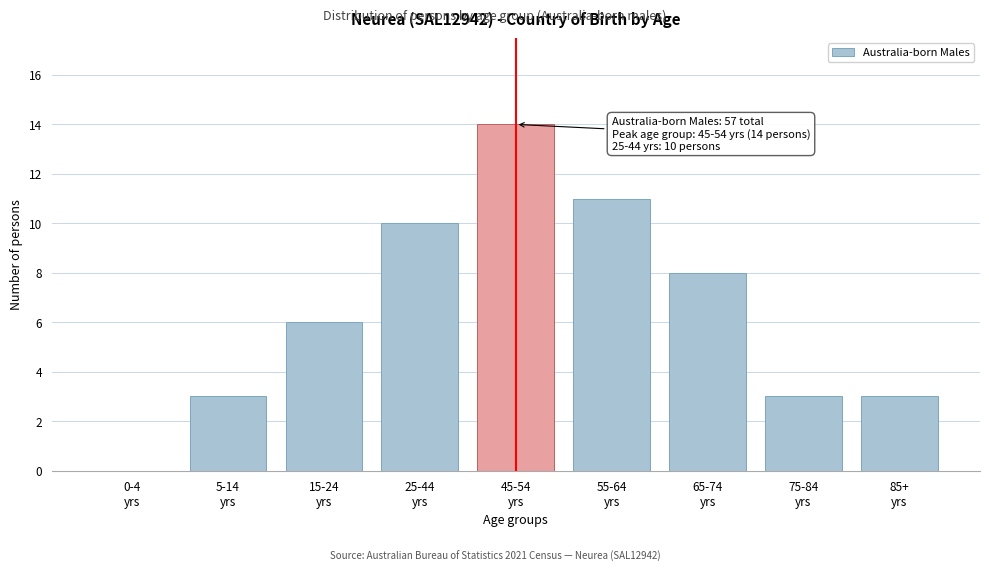

What is the sum of all values?

58